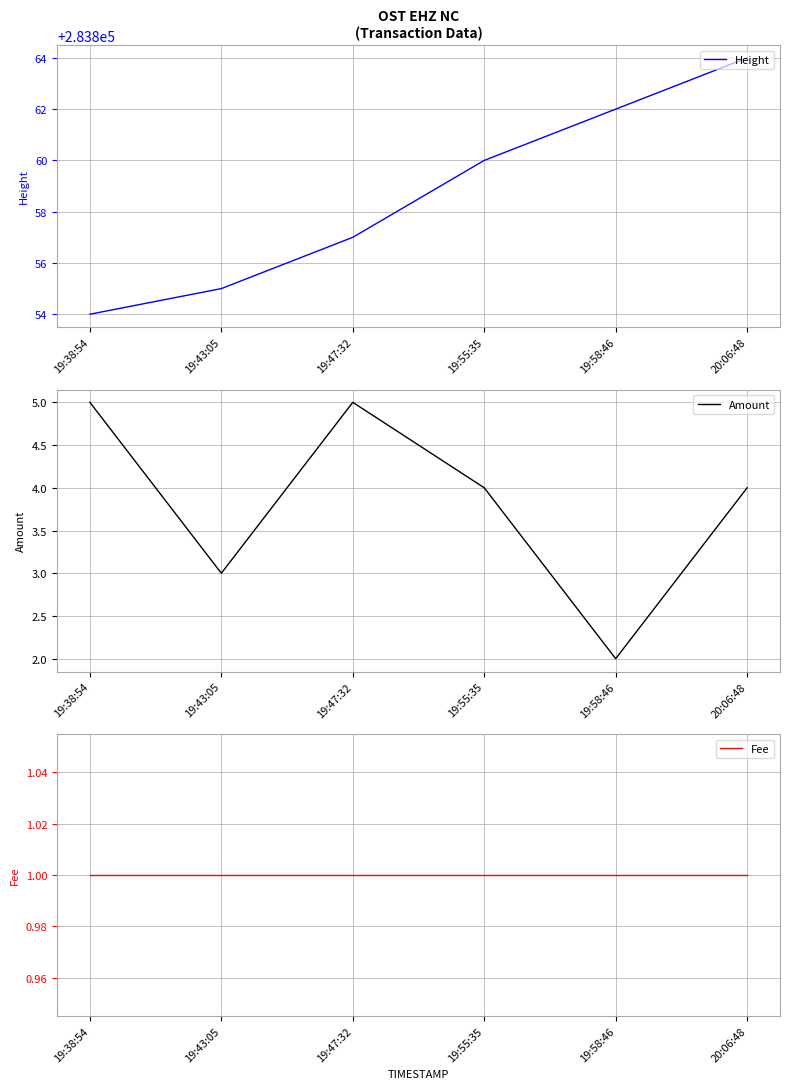

At which category is the sum across all series the highest?

20:06:48